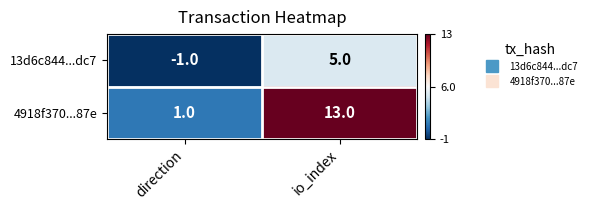

The value of 4918f370...87e at io_index is 13. True or false?

True